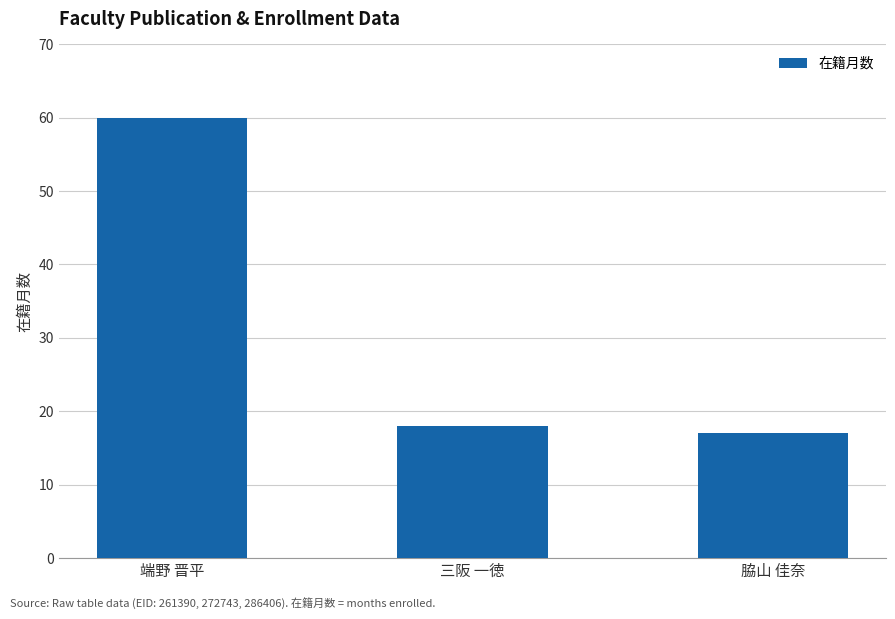

At which label is the value closest to 38?

三阪 一徳